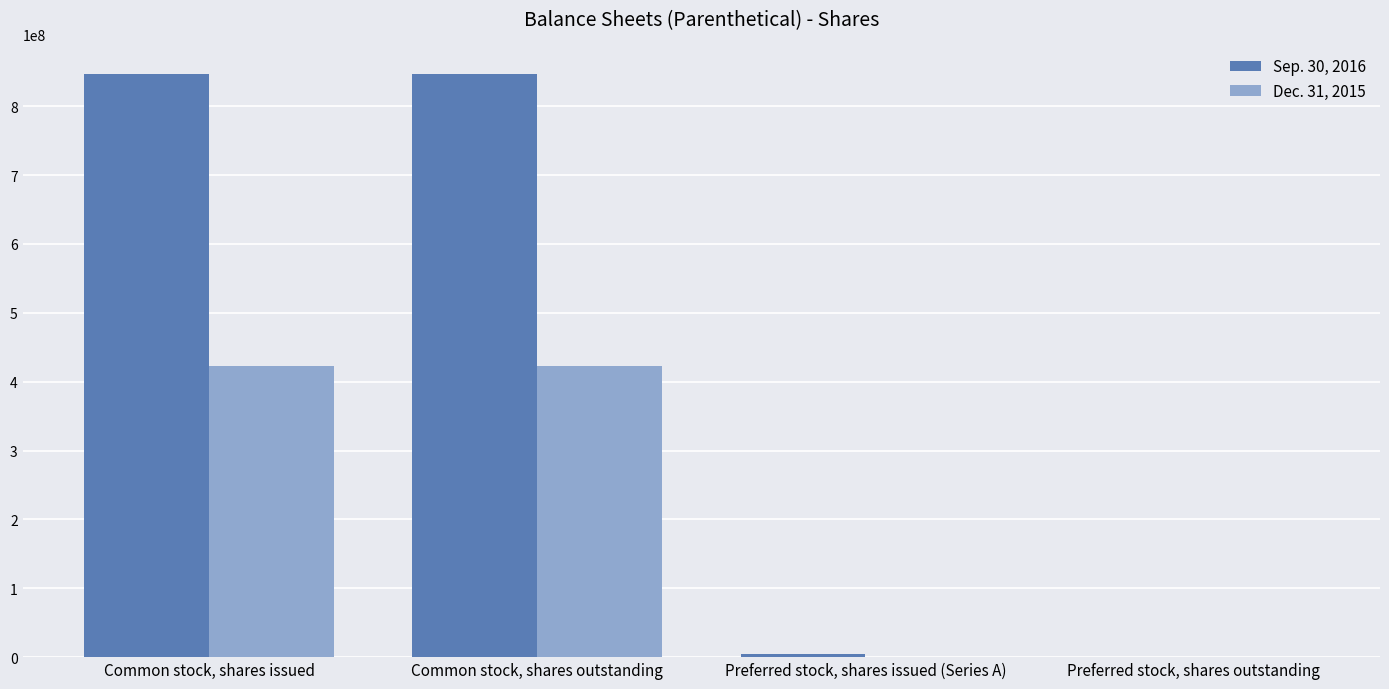

Are the bars grouped side by side (vs. stacked)?

Yes